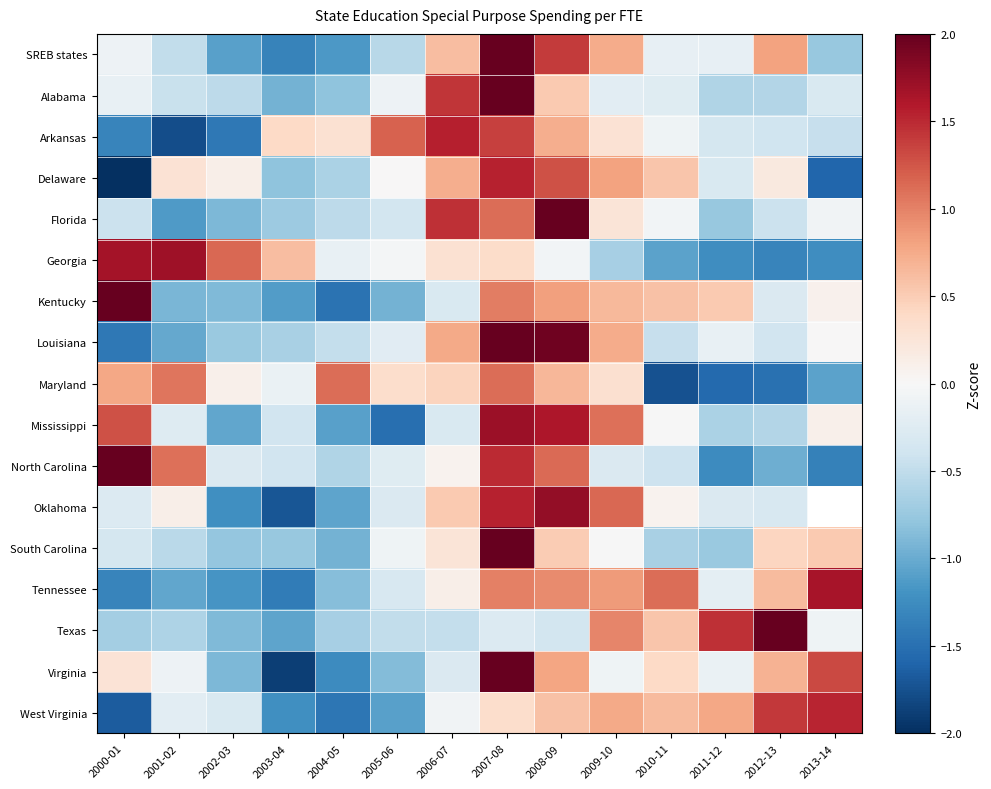

How many data points in North Carolina are less than 0?

9